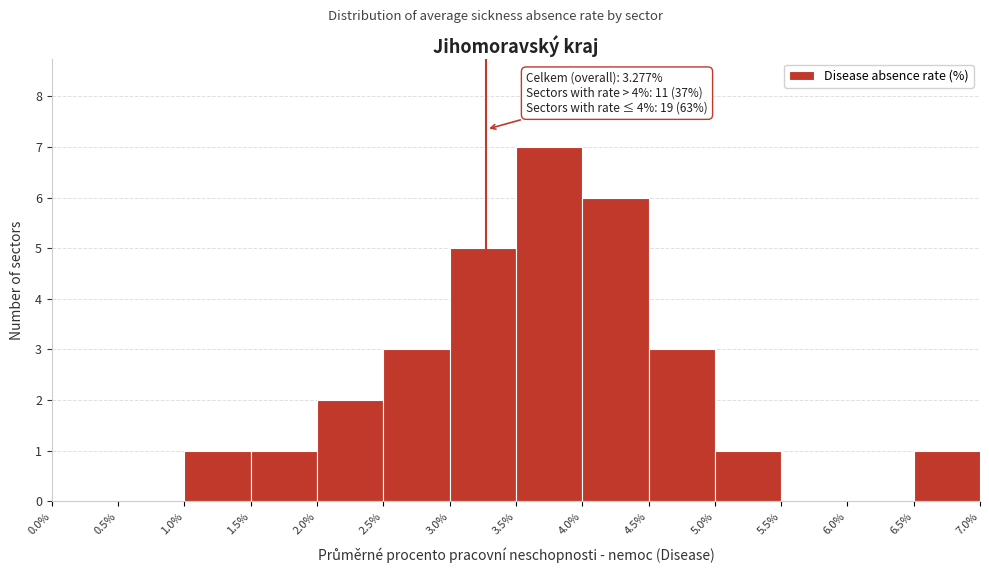

Which range on the x-axis has the tallest bar?

3.5% to 4.0%